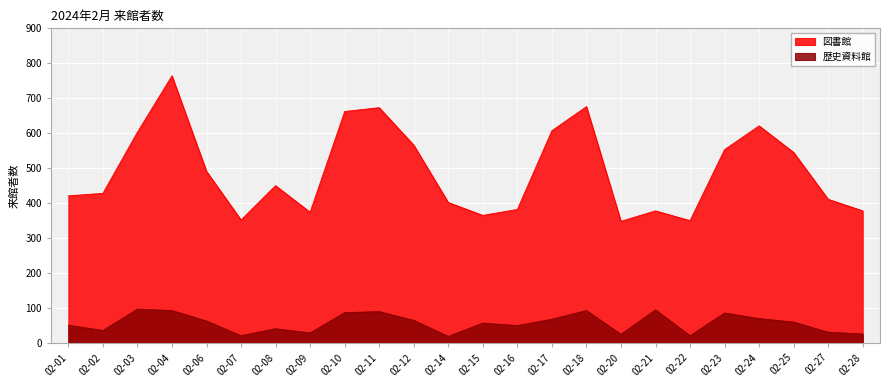

Which category has the highest value in the 歴史資料館 series?

02-03